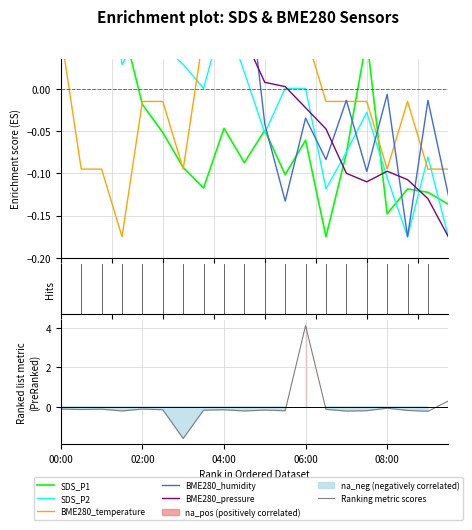

Between 17 and 12, which is larger?

12